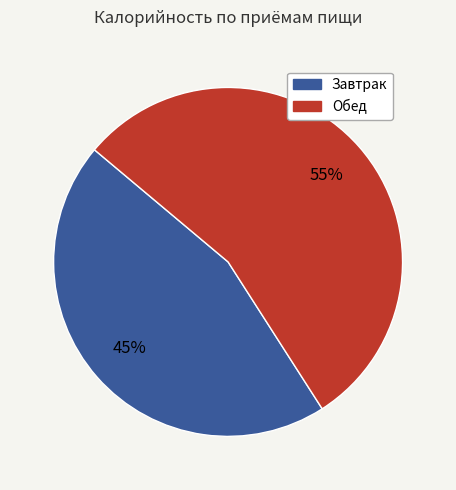

What percentage is the Завтрак slice, to the nearest percent?

45%